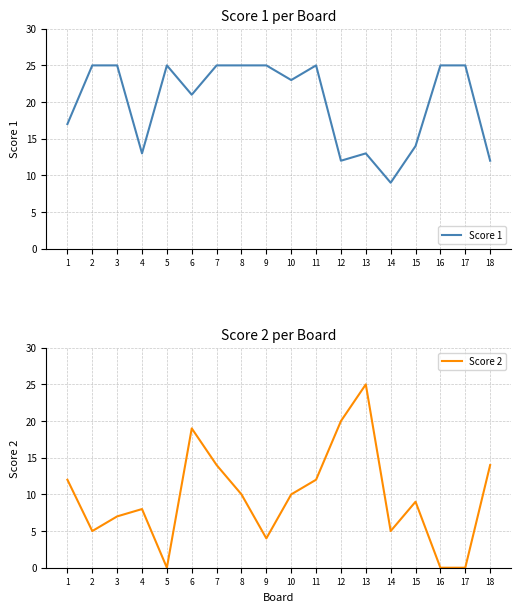

What is the difference between the maximum and minimum values in the Score 1 series?

16